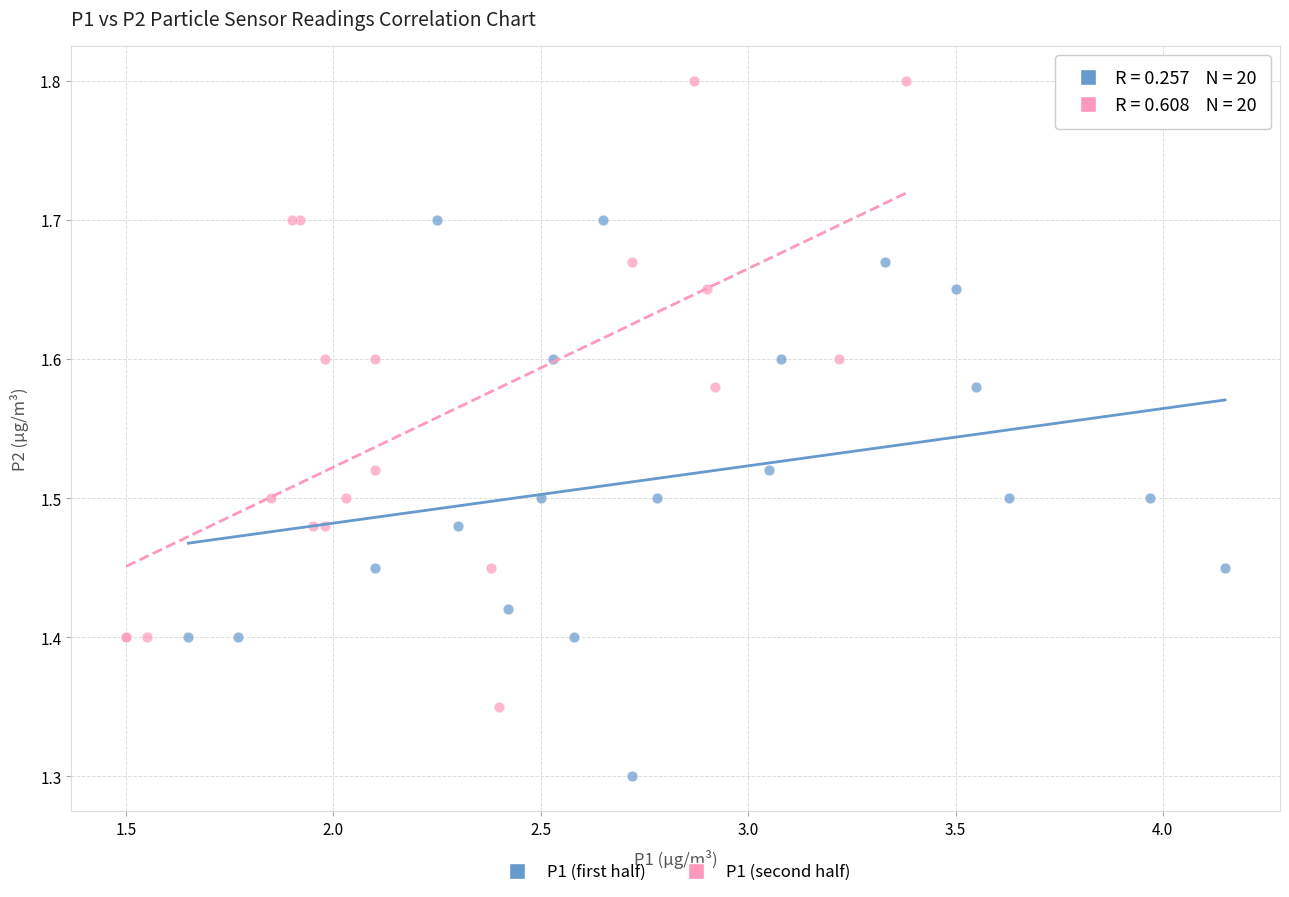

Which series has the widest spread of Y values?

P1 (second half)